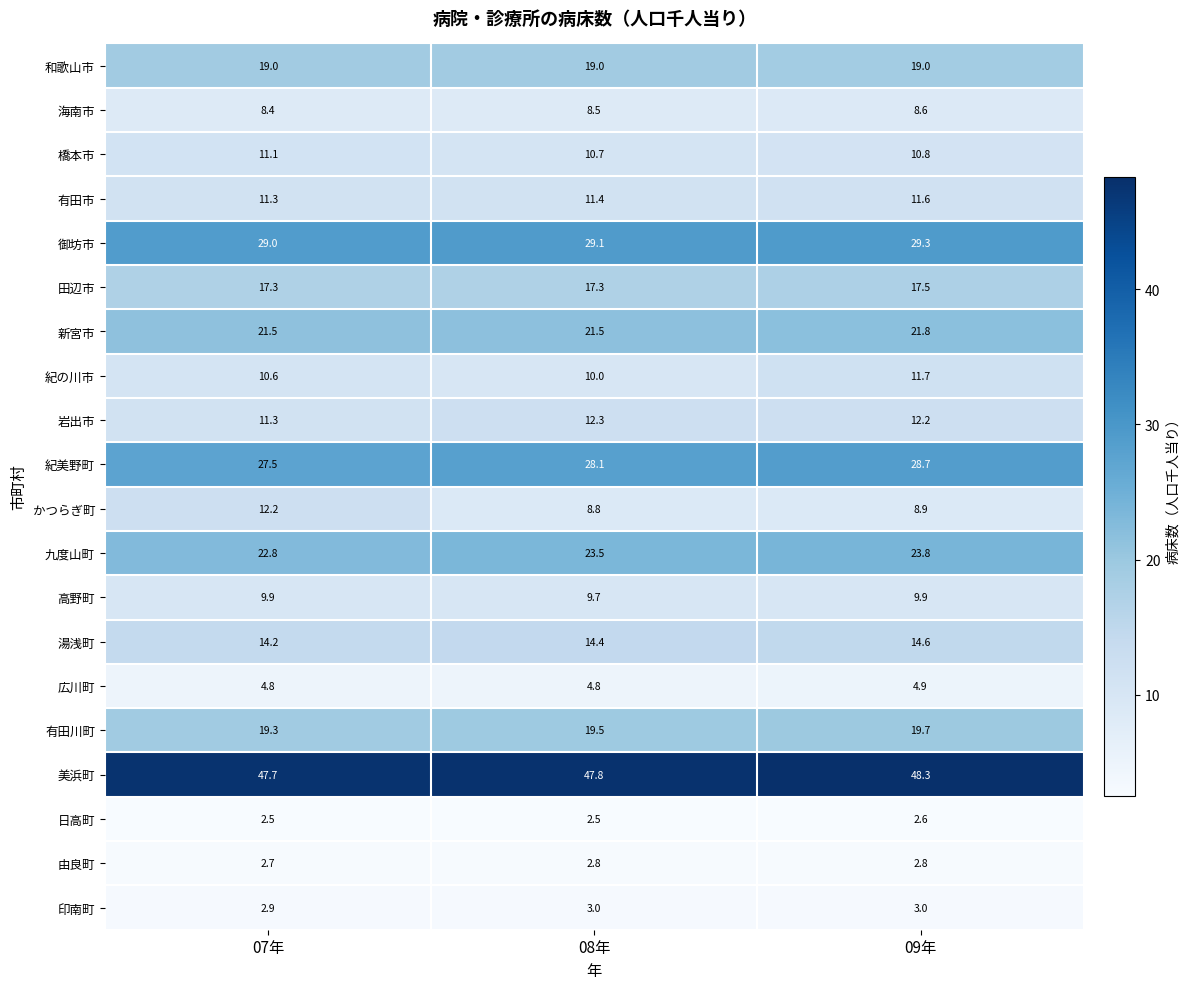

How many 有田川町 values are between 19 and 20?

3